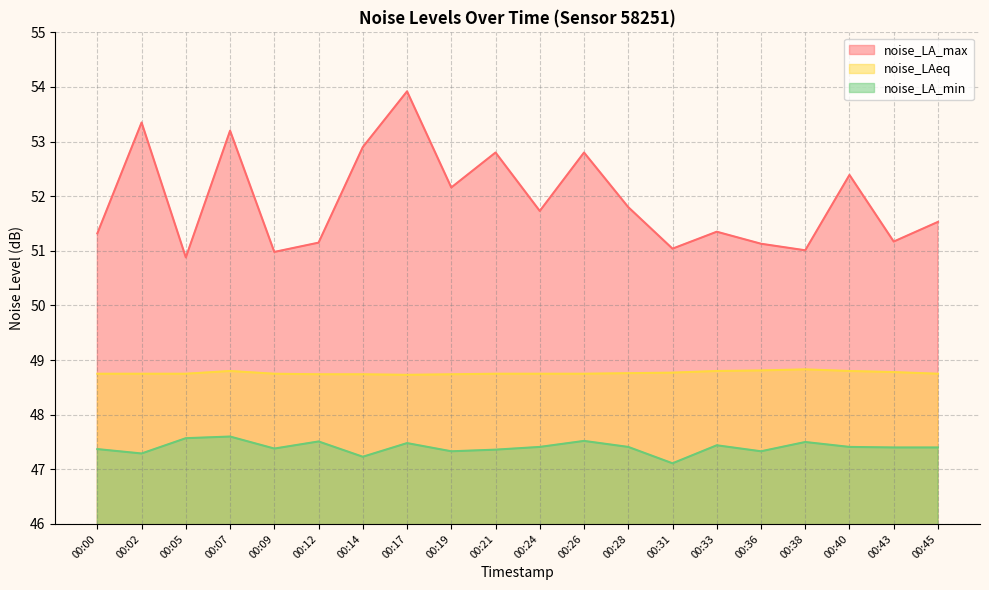

Reading left to right, list all the values displayed in this chart.

noise_LA_max: 51.3	53.4	50.9	53.2	51.0	51.1	52.9	53.9	52.2	52.8	51.7	52.8	51.8	51.0	51.4	51.1	51.0	52.4	51.2	51.5
noise_LAeq: 48.8	48.8	48.8	48.8	48.8	48.7	48.7	48.7	48.7	48.8	48.8	48.8	48.8	48.8	48.8	48.8	48.8	48.8	48.8	48.8
noise_LA_min: 47.4	47.3	47.6	47.6	47.4	47.5	47.2	47.5	47.3	47.4	47.4	47.5	47.4	47.1	47.4	47.3	47.5	47.4	47.4	47.4